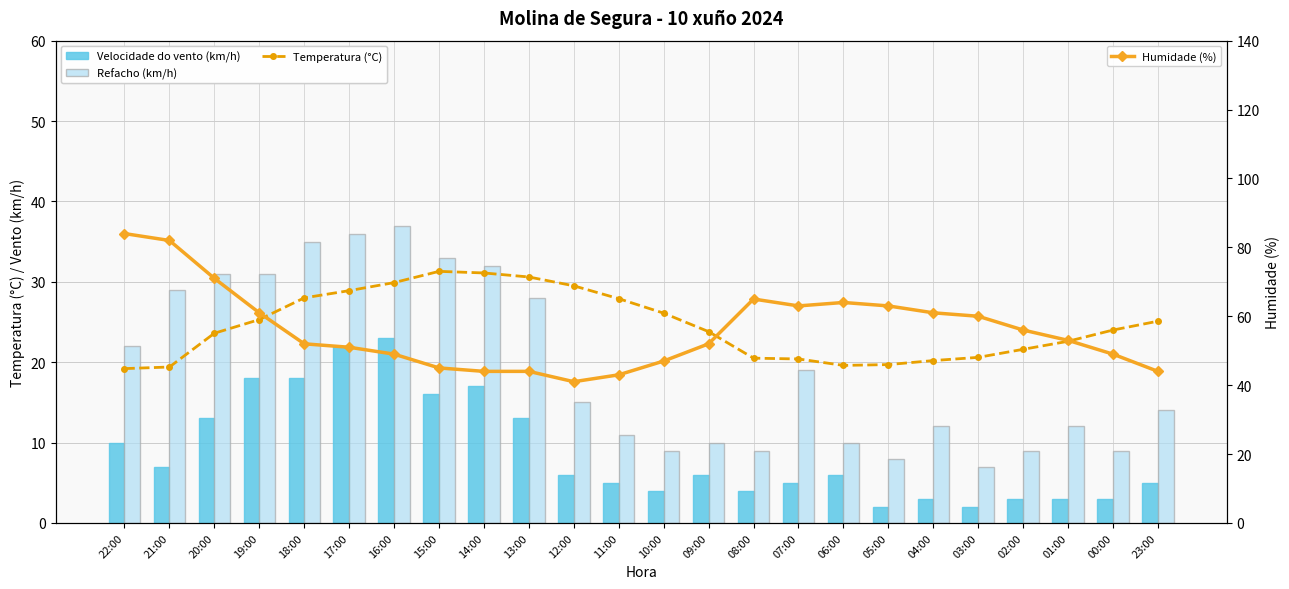

At which label is Temperatura (°C) closest to 25?

23:00